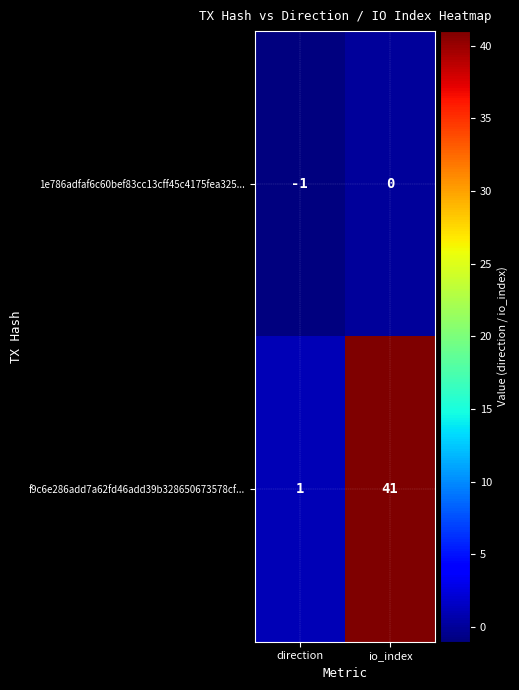

Which series has the largest total across all categories?

f9c6e286add7a62fd46add39b328650673578cf...